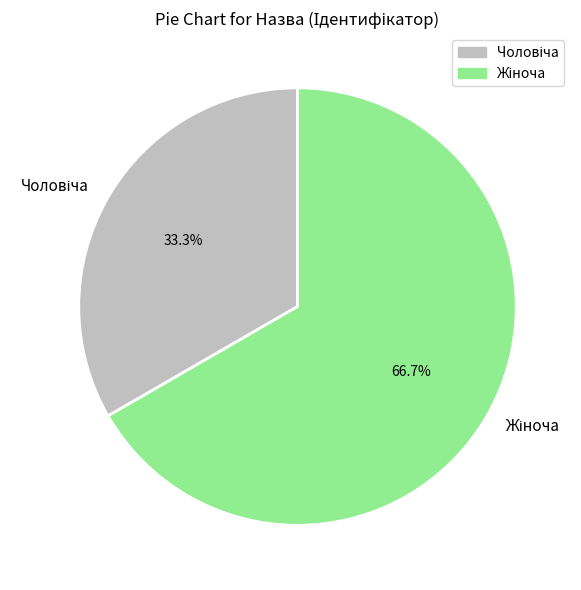

Does any single category account for the majority?

Yes